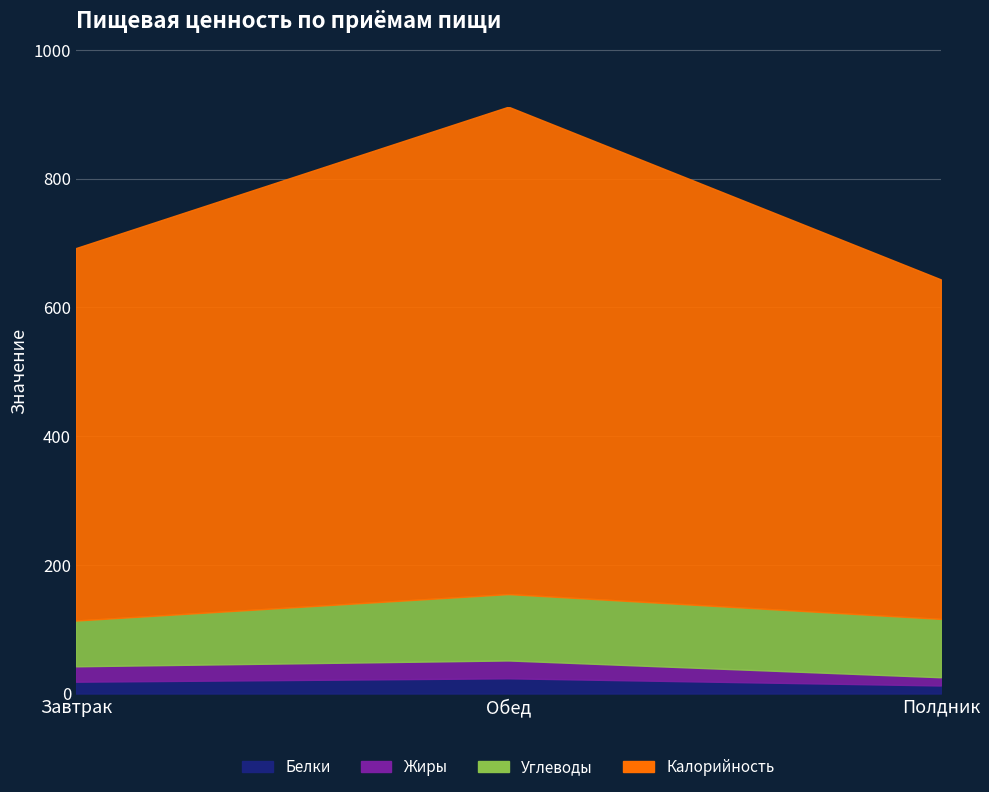

Rank the series by their maximum value, from lowest to highest.

Белки, Жиры, Углеводы, Калорийность